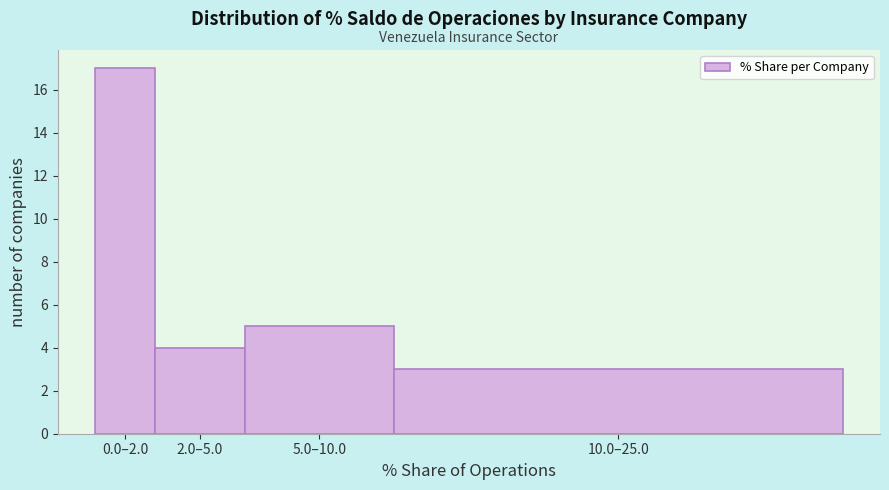

Reading left to right, extract all data points from this chart.

0.0–2.0=17	2.0–5.0=4	5.0–10.0=5	10.0–25.0=3